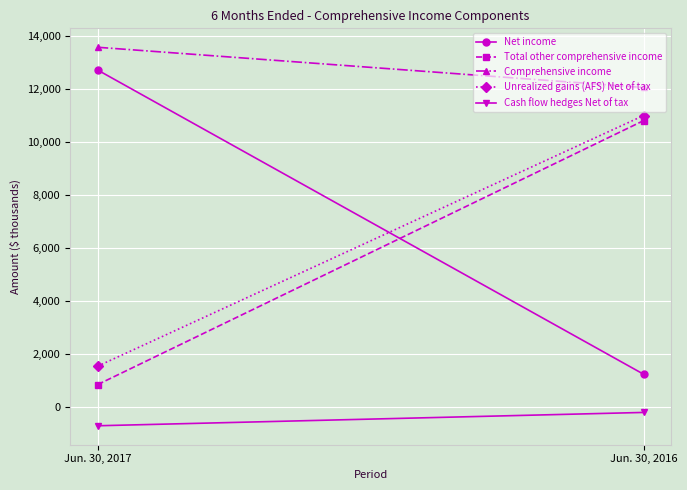

Rank the categories by Total other comprehensive income value from lowest to highest.

Jun. 30, 2017, Jun. 30, 2016